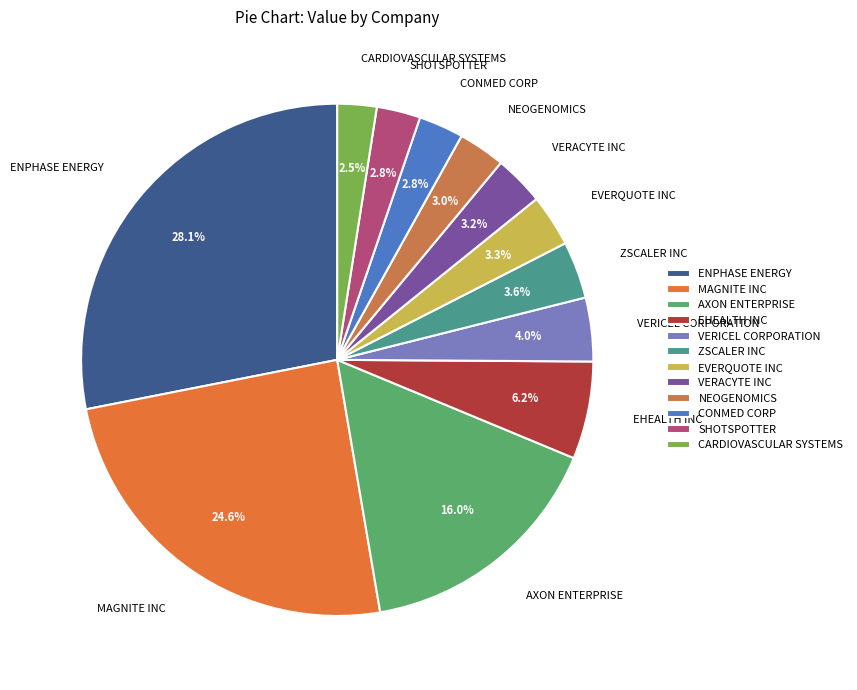

Does ENPHASE ENERGY account for over 50% of the chart?

No